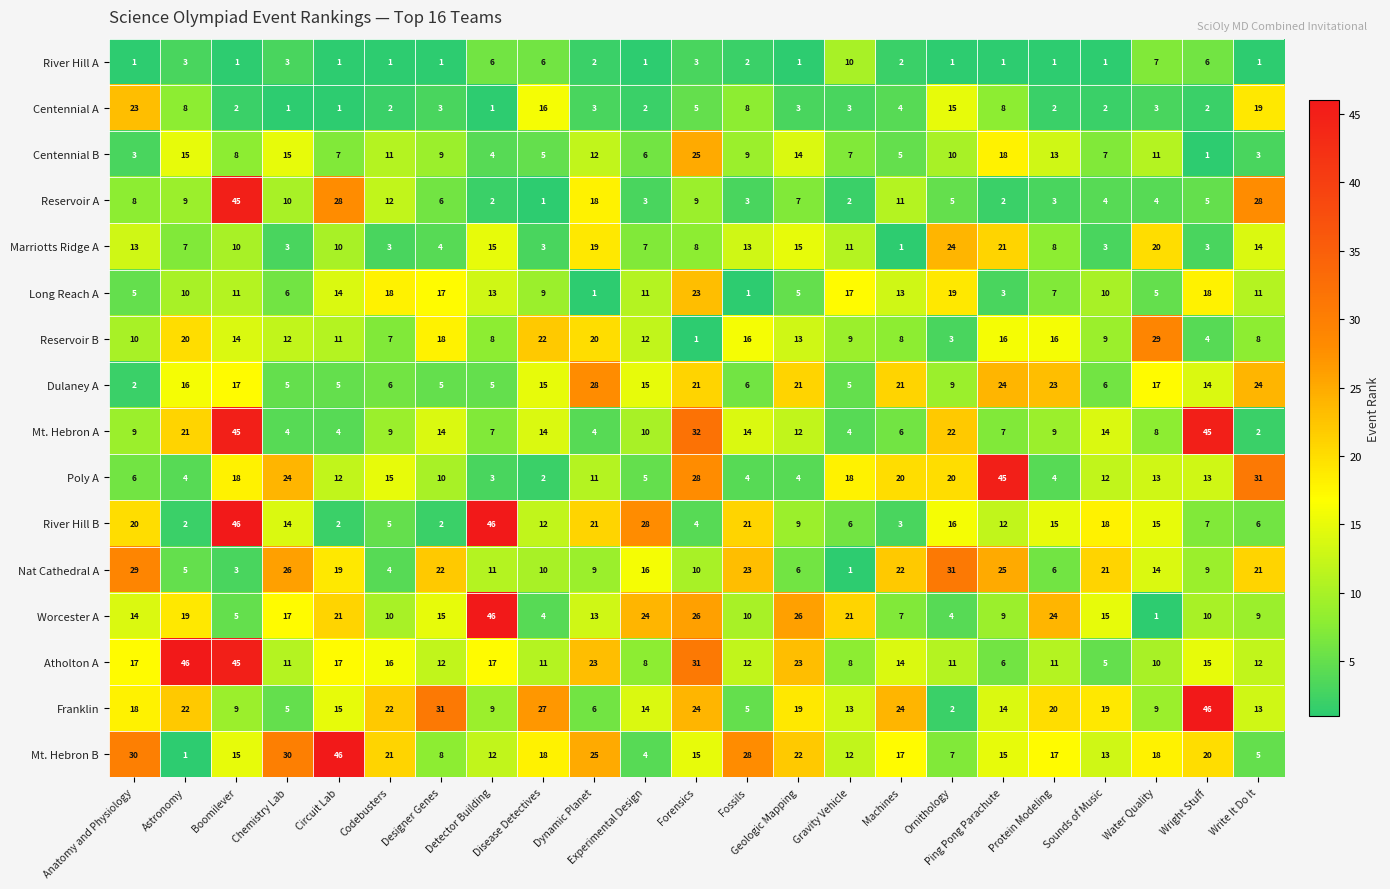

What value does the Atholton A series have at Designer Genes, to the nearest 5?

10